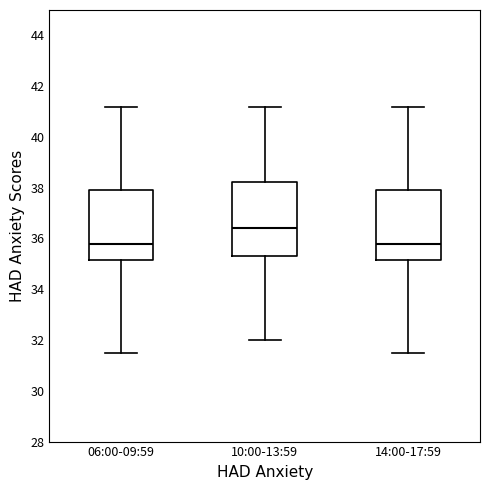

Reading left to right, transcribe this box plot: for each box, give where its median line is, the range the box spans, and where its two whiskers end, as read against the y-axis. The values are not printed on the chart, so give them approximately, as read against the axis.

06:00-09:59: median 35.8, box 35.2 to 38.0, whiskers 31.4 to 41.2
10:00-13:59: median 36.4, box 35.2 to 38.2, whiskers 32.0 to 41.2
14:00-17:59: median 35.8, box 35.2 to 38.0, whiskers 31.4 to 41.2